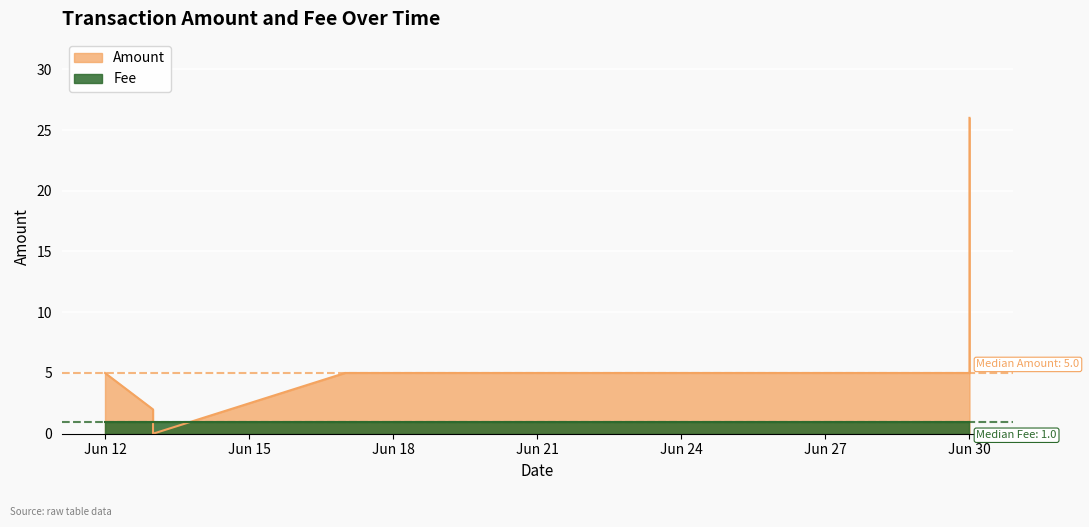

What is the average value?

6